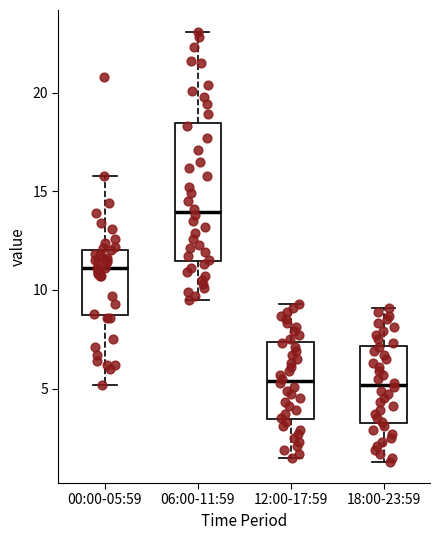

Reading left to right, transcribe this box plot: for each box, give where its median line is, the range the box spans, and where its two whiskers end, as read against the y-axis. The values are not printed on the chart, so give them approximately, as read against the axis.

00:00-05:59: median 11.0, box 9.0 to 12.0, whiskers 5.0 to 16.0
06:00-11:59: median 14.0, box 11.5 to 18.5, whiskers 9.5 to 23.0
12:00-17:59: median 5.5, box 3.5 to 7.5, whiskers 1.5 to 9.5
18:00-23:59: median 5.0, box 3.5 to 7.0, whiskers 1.5 to 9.0